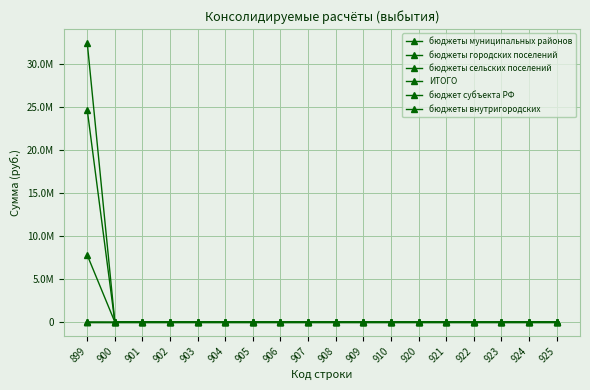

Is this an area chart (filled region under the line)?

No